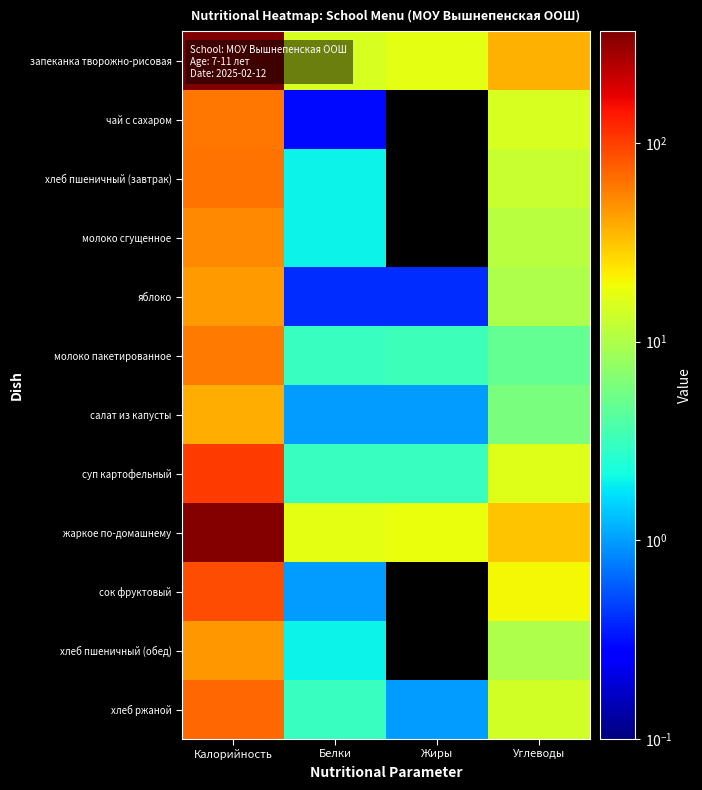

Count the number of categories in the chart.

4